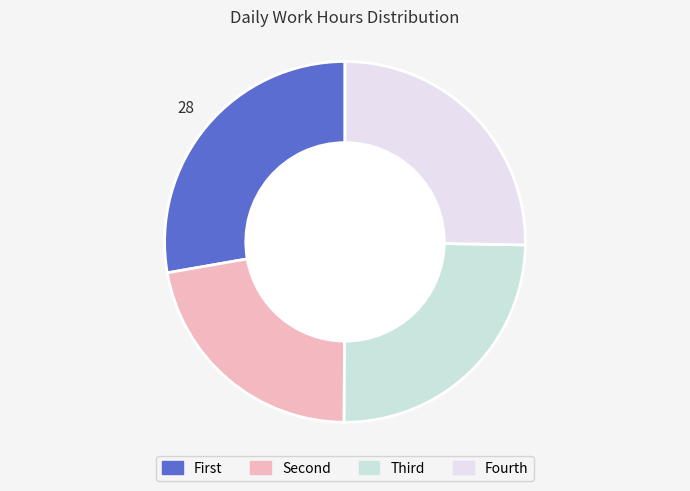

How many slices are in this pie chart?

4